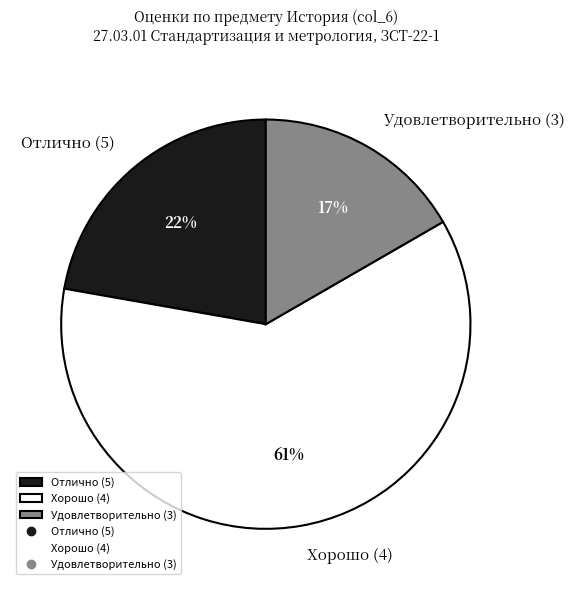

Which category has the smallest portion of the pie?

Удовлетворительно (3)